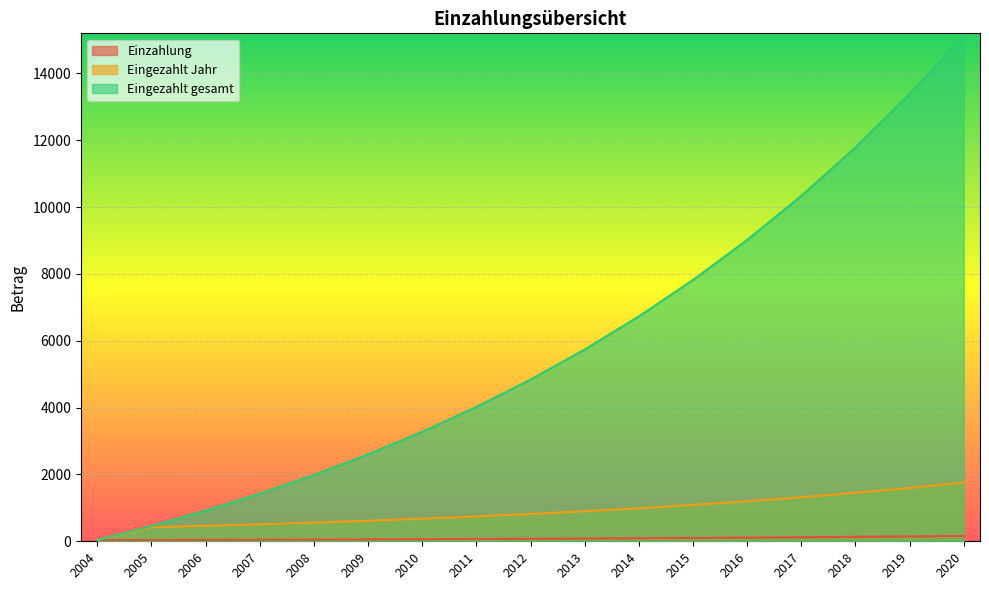

Reading left to right, transcribe all the data shown in this chart.

Einzahlung: 35.0	38.5	42.4	46.6	51.2	56.4	62.0	68.2	75.0	82.5	90.8	99.9	109.9	120.9	132.9	146.2	160.9
Eingezahlt Jahr: 35.0	420.0	462.0	508.2	559.0	614.9	676.4	744.2	818.7	900.5	990.6	1089.6	1198.6	1318.5	1450.3	1595.3	1754.9
Eingezahlt gesamt: 35.0	455.0	917.0	1425.2	1984.2	2599.1	3275.6	4019.8	4838.5	5739.0	6729.6	7819.2	9017.8	10336.3	11786.6	13381.9	15136.8